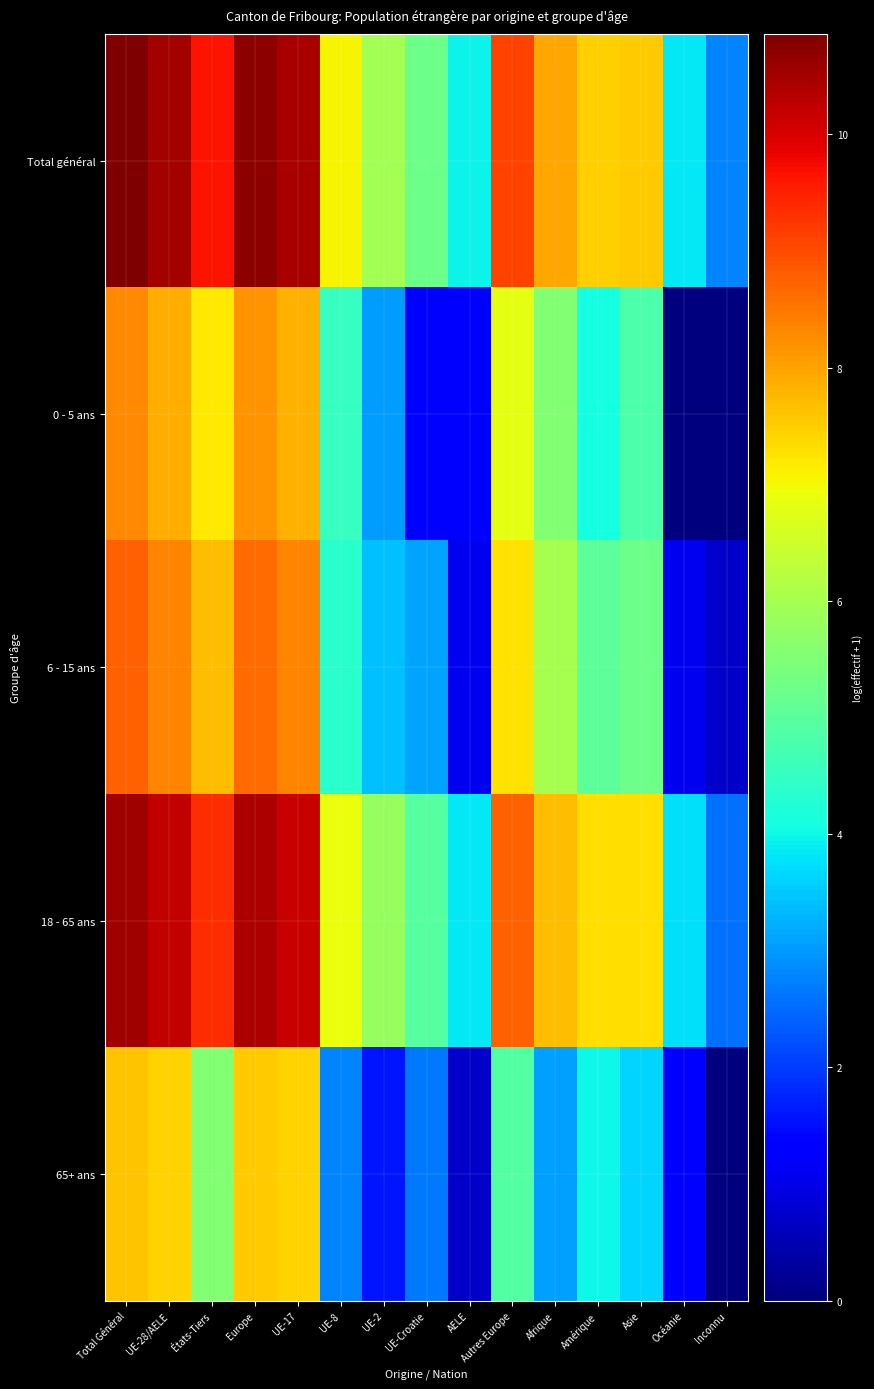

How many categories are shown in the chart?

15